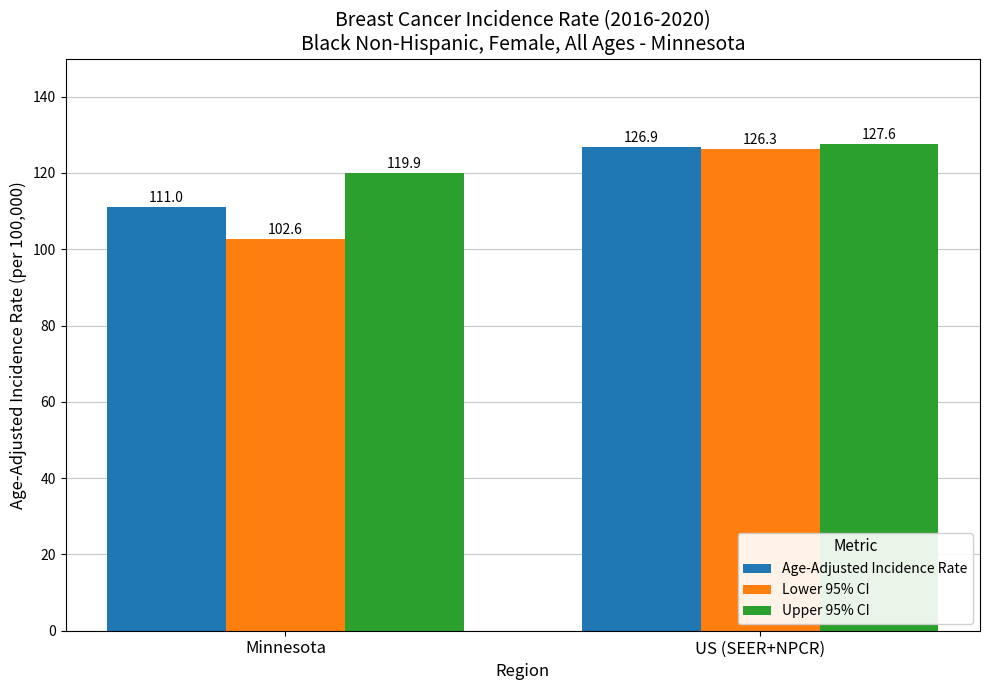

Which series has the largest total across all categories?

Upper 95% CI